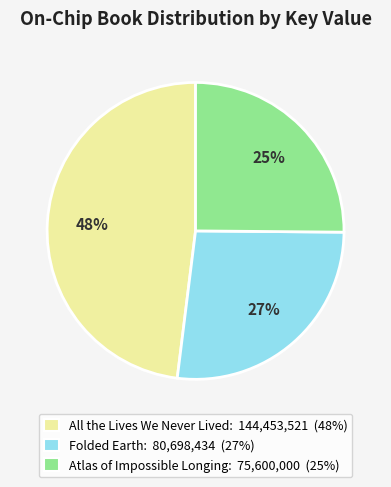

Does Atlas of Impossible Longing account for over 50% of the chart?

No